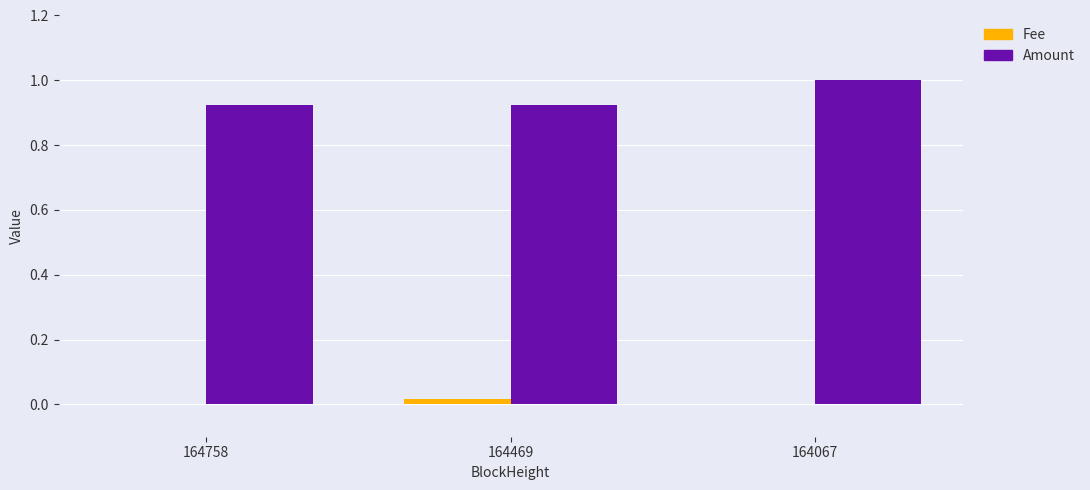

The Fee series shows 0.0 at 164469. True or false?

True